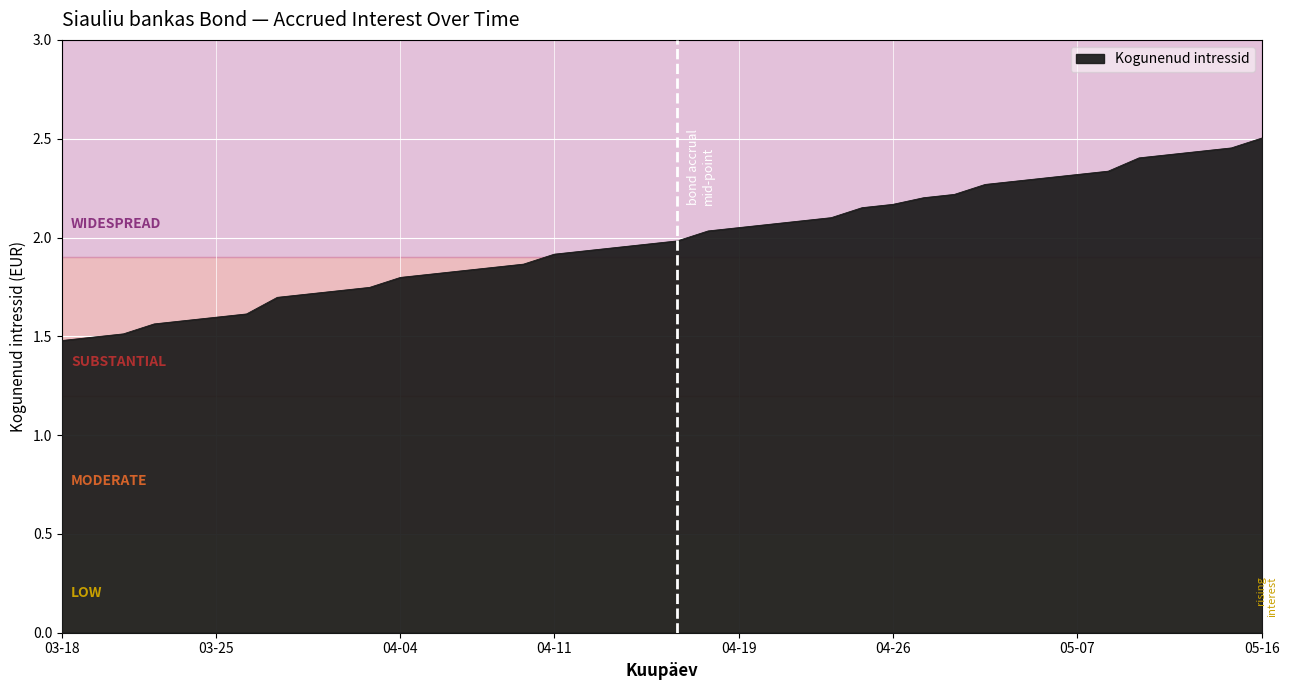

What is the minimum value shown in the chart?

1.5